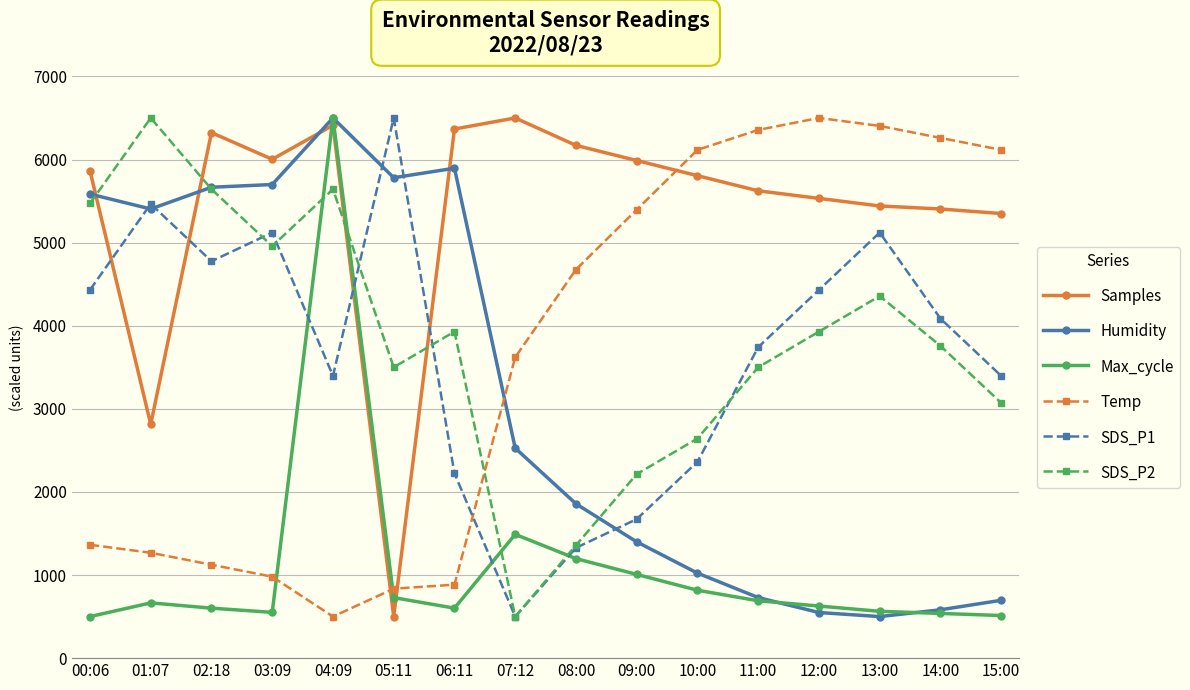

What is the sum of the Samples values at 09:00 and 10:00?

11793.3